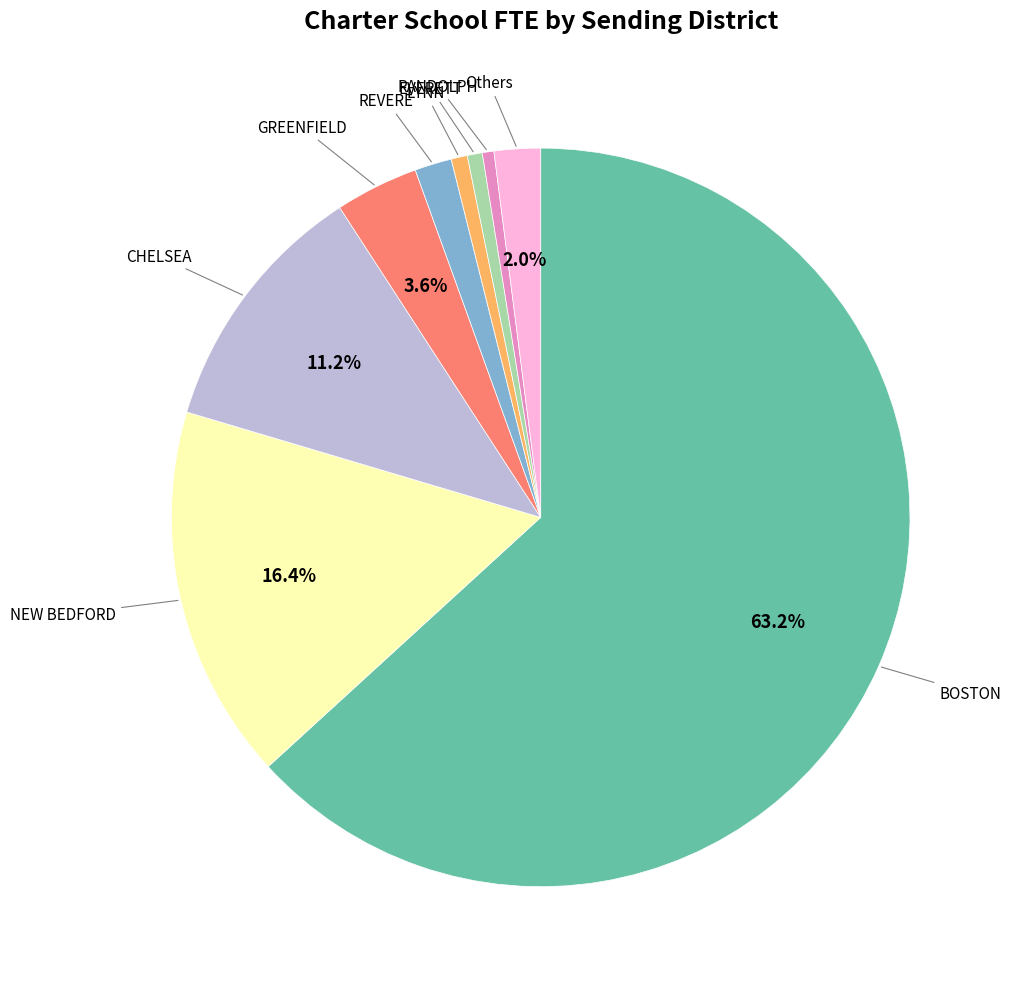

Count the number of slices in the pie.

9